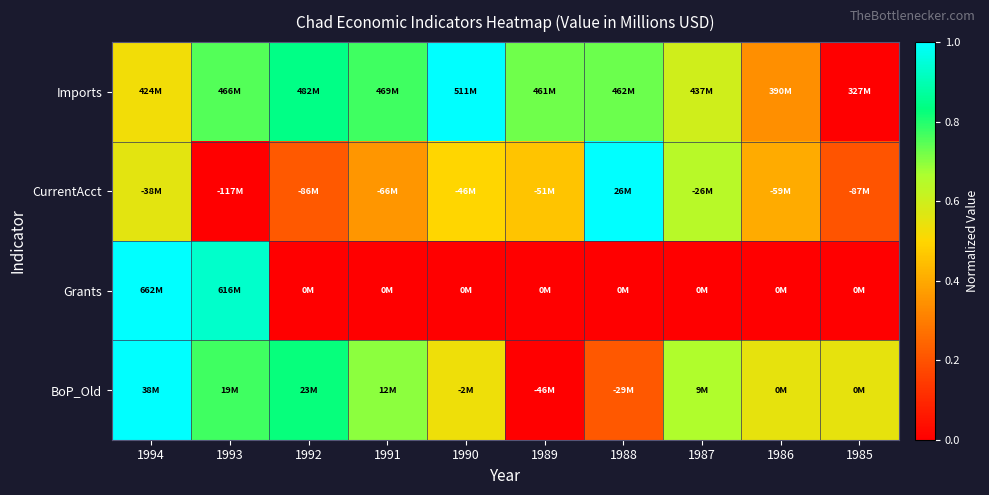

Reading left to right, extract all data points from this chart.

Imports: 1994=0.5	1993=0.8	1992=0.8	1991=0.8	1990=1.0	1989=0.7	1988=0.7	1987=0.6	1986=0.3	1985=0.0
CurrentAcct: 1994=0.6	1993=0.0	1992=0.2	1991=0.4	1990=0.5	1989=0.5	1988=1.0	1987=0.6	1986=0.4	1985=0.2
Grants: 1994=1.0	1993=0.9	1992=0.0	1991=0.0	1990=0.0	1989=0.0	1988=0.0	1987=0.0	1986=0.0	1985=0.0
BoP_Old: 1994=1.0	1993=0.8	1992=0.8	1991=0.7	1990=0.5	1989=0.0	1988=0.2	1987=0.7	1986=0.6	1985=0.6